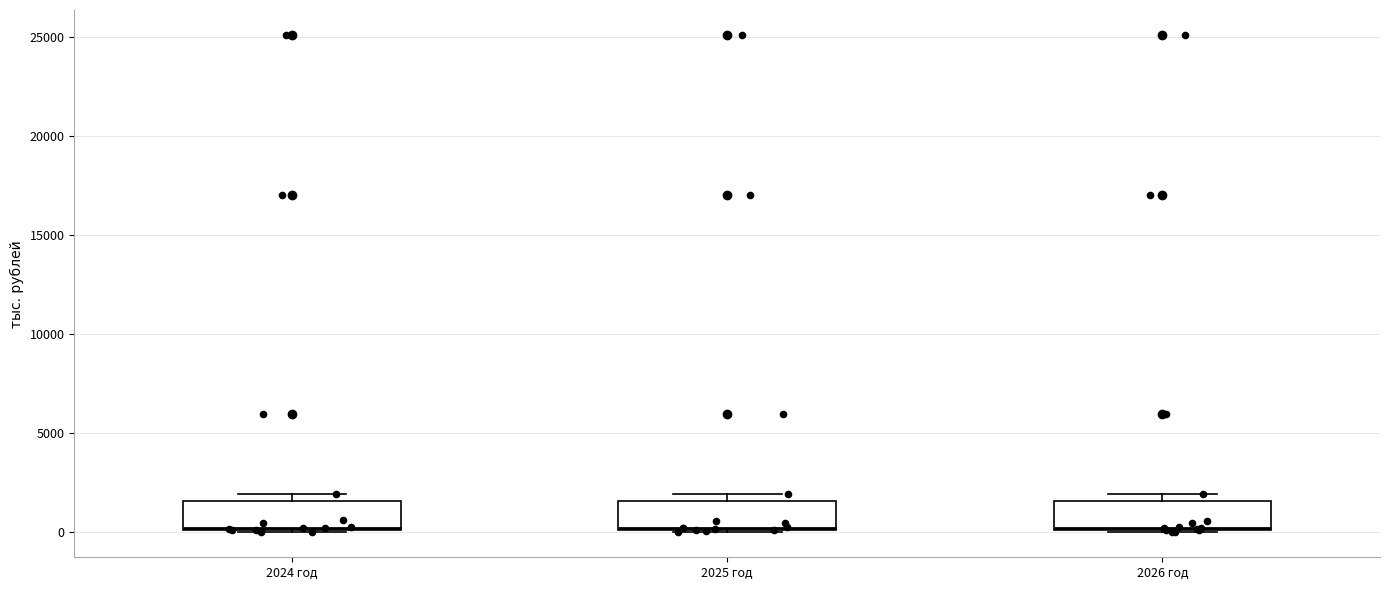

Reading left to right, read every box against the y-axis: the position of its median line, the range the box covers, and the ends of its whiskers. The values are not printed on the chart, so give them approximately, as read against the axis.

2024 год: median 0, box 0 to 1500, whiskers 0 to 2000
2025 год: median 0, box 0 to 1500, whiskers 0 to 2000
2026 год: median 0, box 0 to 1500, whiskers 0 to 2000